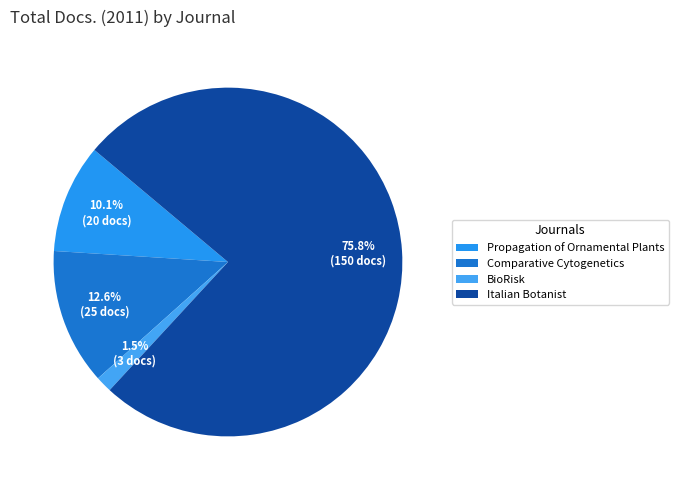

True or false: Comparative Cytogenetics accounts for 1% of the total.

False